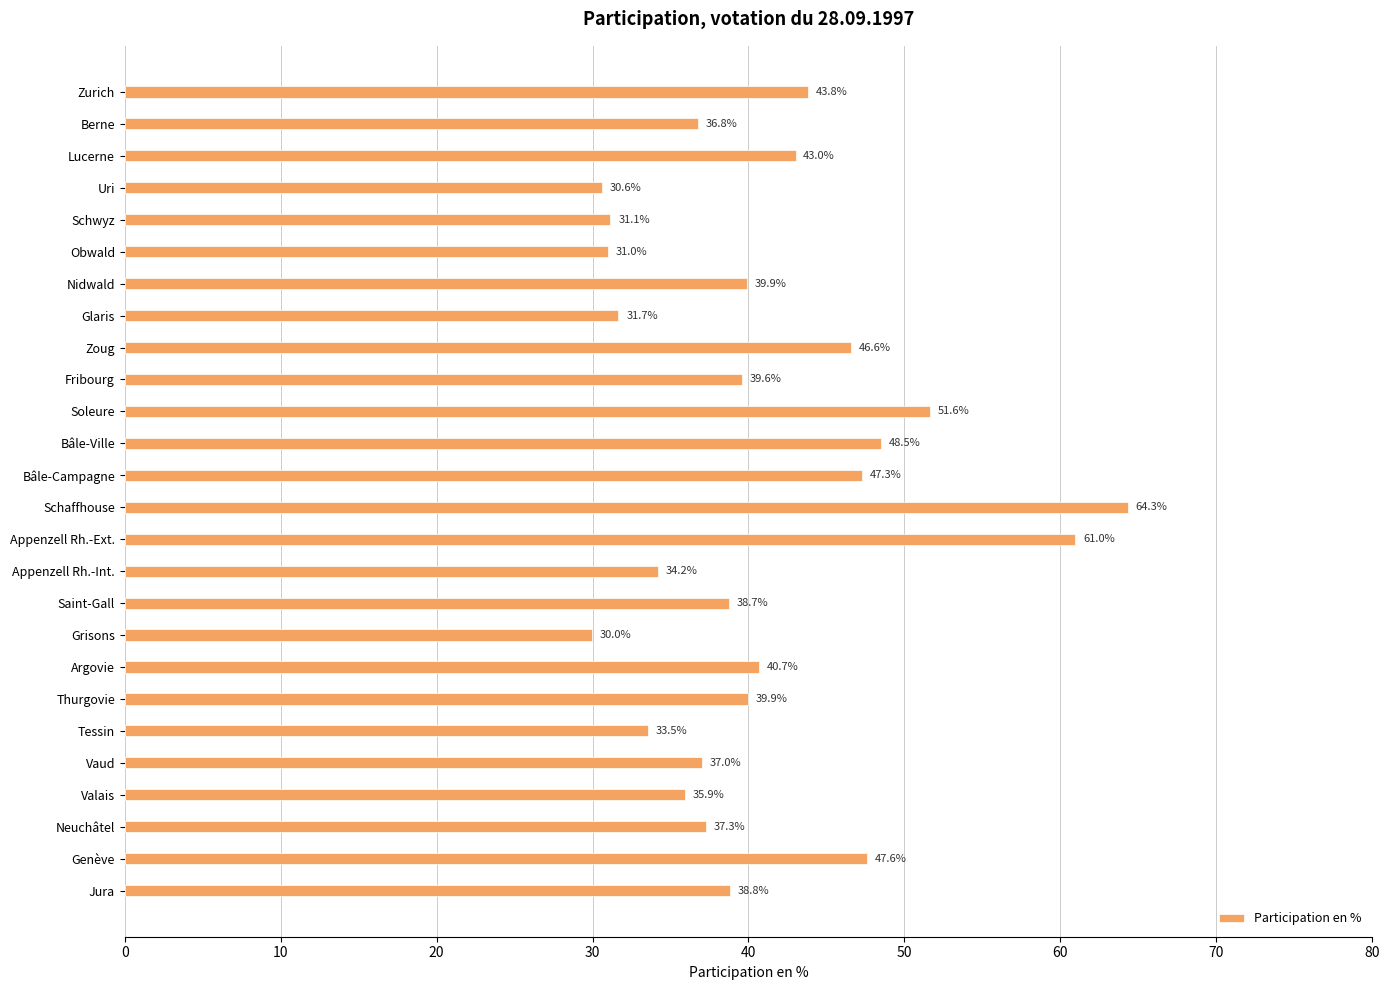

What is the label of the 9th bar from the top?

Zoug